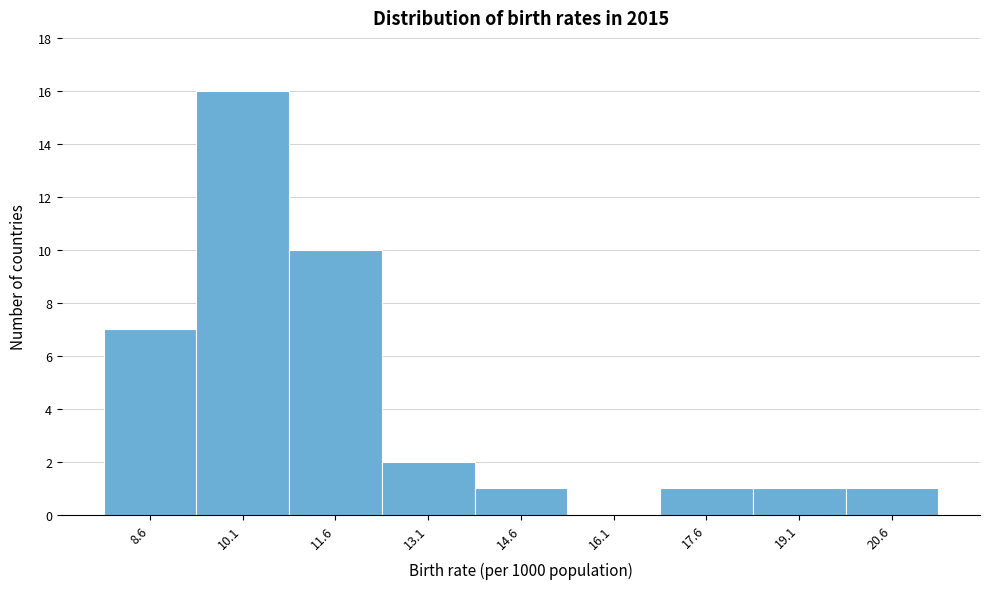

Reading left to right, list every bar in this chart as the range it spans on the x-axis followed by its height. Neither the bar edges nor the heights are printed on the chart, so give them approximately, as read against the axes.

7.8 to 9.3: 7
9.3 to 10.8: 16
10.8 to 12.3: 10
12.3 to 13.8: 2
13.8 to 15.3: 1
15.3 to 16.8: 0
16.8 to 18.3: 1
18.3 to 19.8: 1
19.8 to 21.3: 1